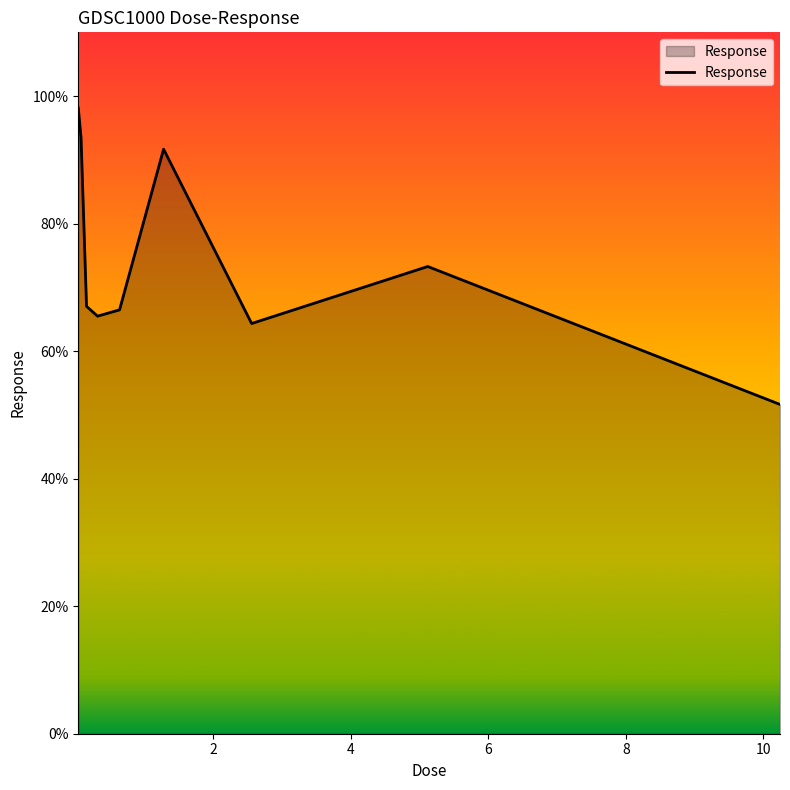

Does the chart have visible grid lines?

No